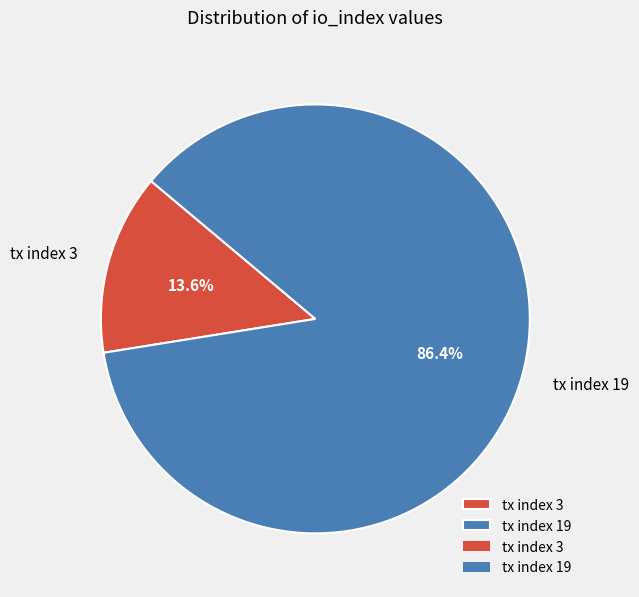

To the nearest percent, what is the combined percentage of tx index 3 and tx index 19?

100%